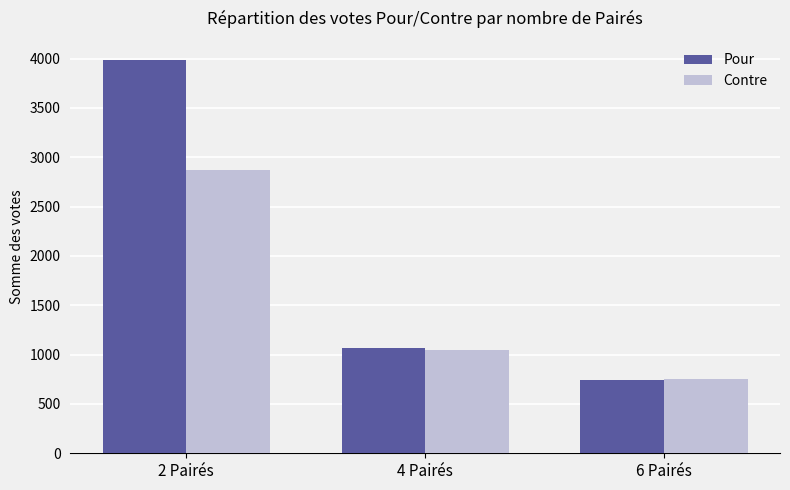

Which series has the widest spread of values?

Pour